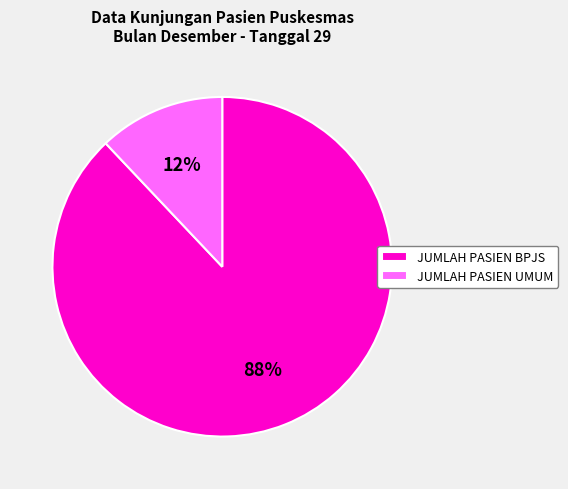

Which category accounts for the majority?

JUMLAH PASIEN BPJS